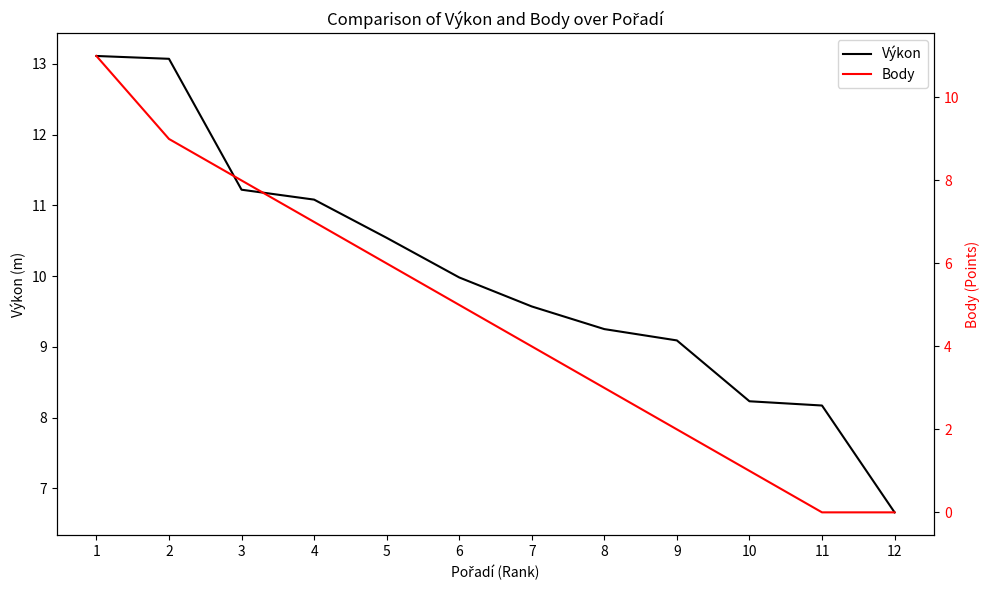

True or false: Výkon has a value of 10.0 at 6.

True